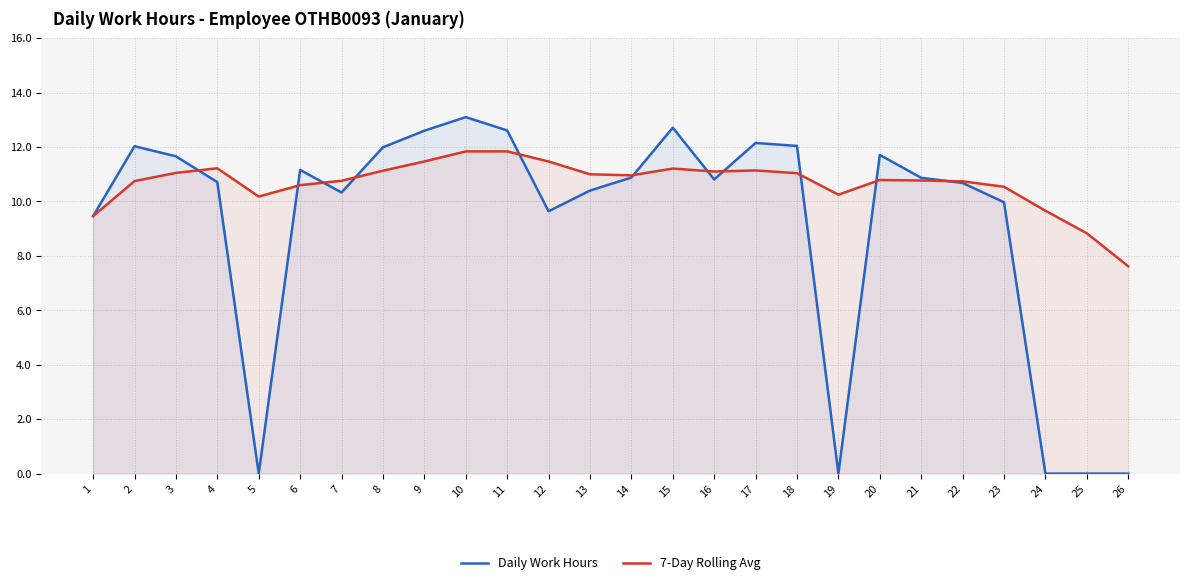

What is the total value across all series at 6?

21.8